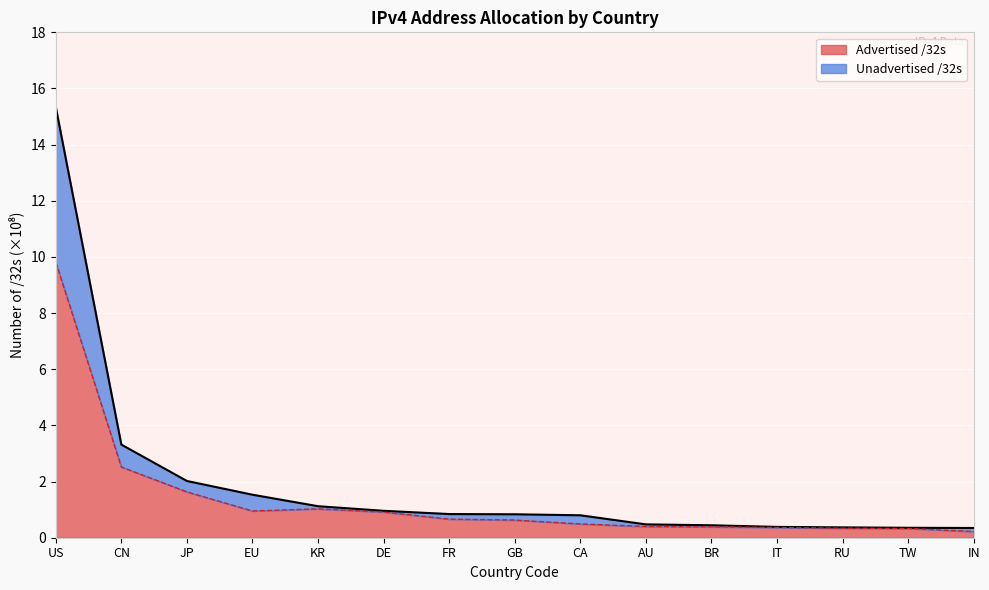

What is the value of the Advertised /32s point at the 4th from the left?

1.0